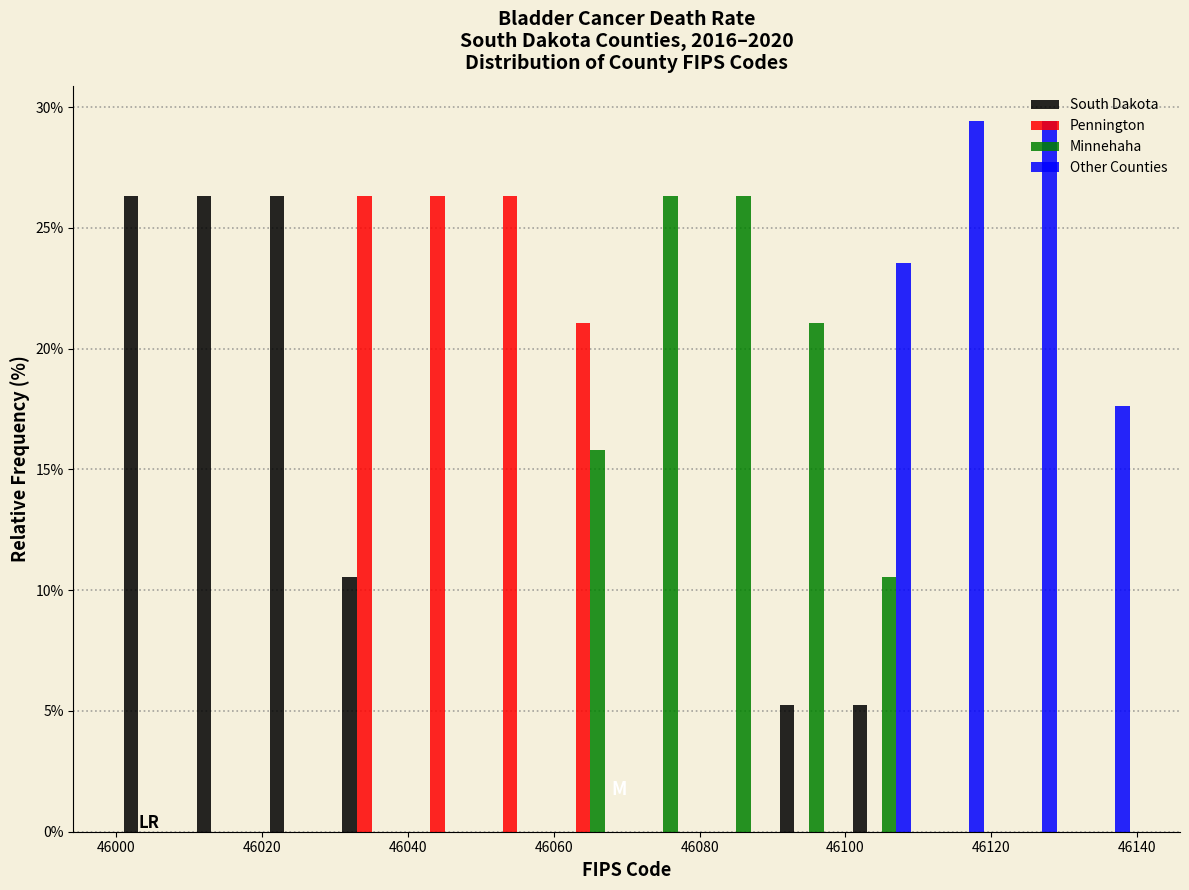

Reading left to right, transcribe this chart: for each range on the x-axis, give the height of each series' bar. The values are not printed on the chart, so give them approximately, as read against the axis.

46000 to 46010: South Dakota=26.5	Pennington=0	Minnehaha=0	Other Counties=0
46010 to 46020: South Dakota=26.5	Pennington=0	Minnehaha=0	Other Counties=0
46020 to 46030: South Dakota=26.5	Pennington=0	Minnehaha=0	Other Counties=0
46030 to 46040: South Dakota=10.5	Pennington=26.5	Minnehaha=0	Other Counties=0
46040 to 46050: South Dakota=0	Pennington=26.5	Minnehaha=0	Other Counties=0
46050 to 46060: South Dakota=0	Pennington=26.5	Minnehaha=0	Other Counties=0
46060 to 46070: South Dakota=0	Pennington=21.0	Minnehaha=16.0	Other Counties=0
46070 to 46080: South Dakota=0	Pennington=0	Minnehaha=26.5	Other Counties=0
46080 to 46090: South Dakota=0	Pennington=0	Minnehaha=26.5	Other Counties=0
46090 to 46100: South Dakota=5.5	Pennington=0	Minnehaha=21.0	Other Counties=0
46100 to 46110: South Dakota=5.5	Pennington=0	Minnehaha=10.5	Other Counties=23.5
46110 to 46120: South Dakota=0	Pennington=0	Minnehaha=0	Other Counties=29.5
46120 to 46130: South Dakota=0	Pennington=0	Minnehaha=0	Other Counties=29.5
46130 to 46140: South Dakota=0	Pennington=0	Minnehaha=0	Other Counties=17.5